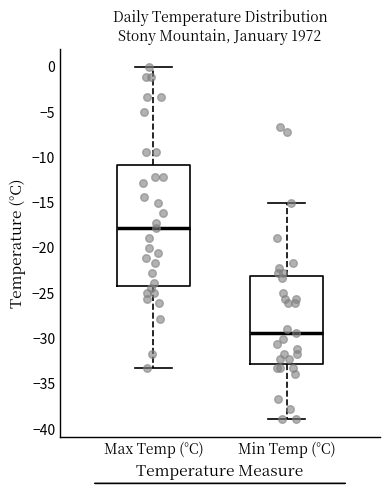

Comparing the boxes themselves (not the whiskers), which one is the tallest?

Max Temp (°C)